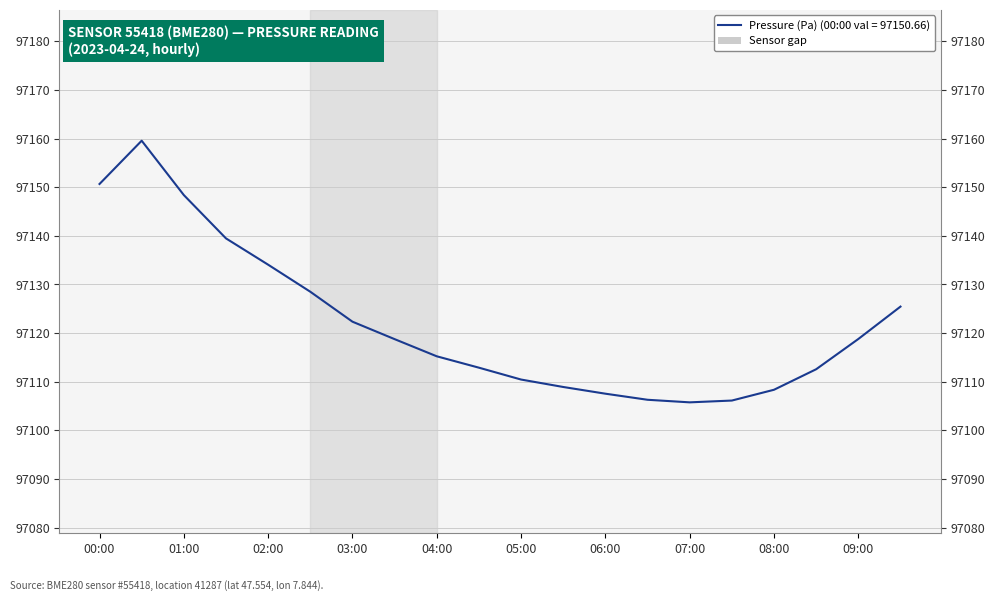

The chart shows a value of 97106.1 at 15. True or false?

True